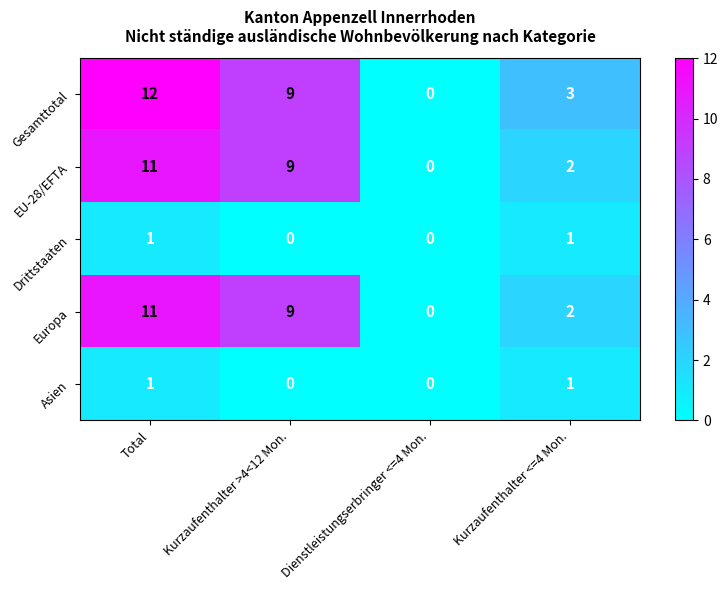

The Asien series shows 0 at Kurzaufenthalter >4<12 Mon.. True or false?

True